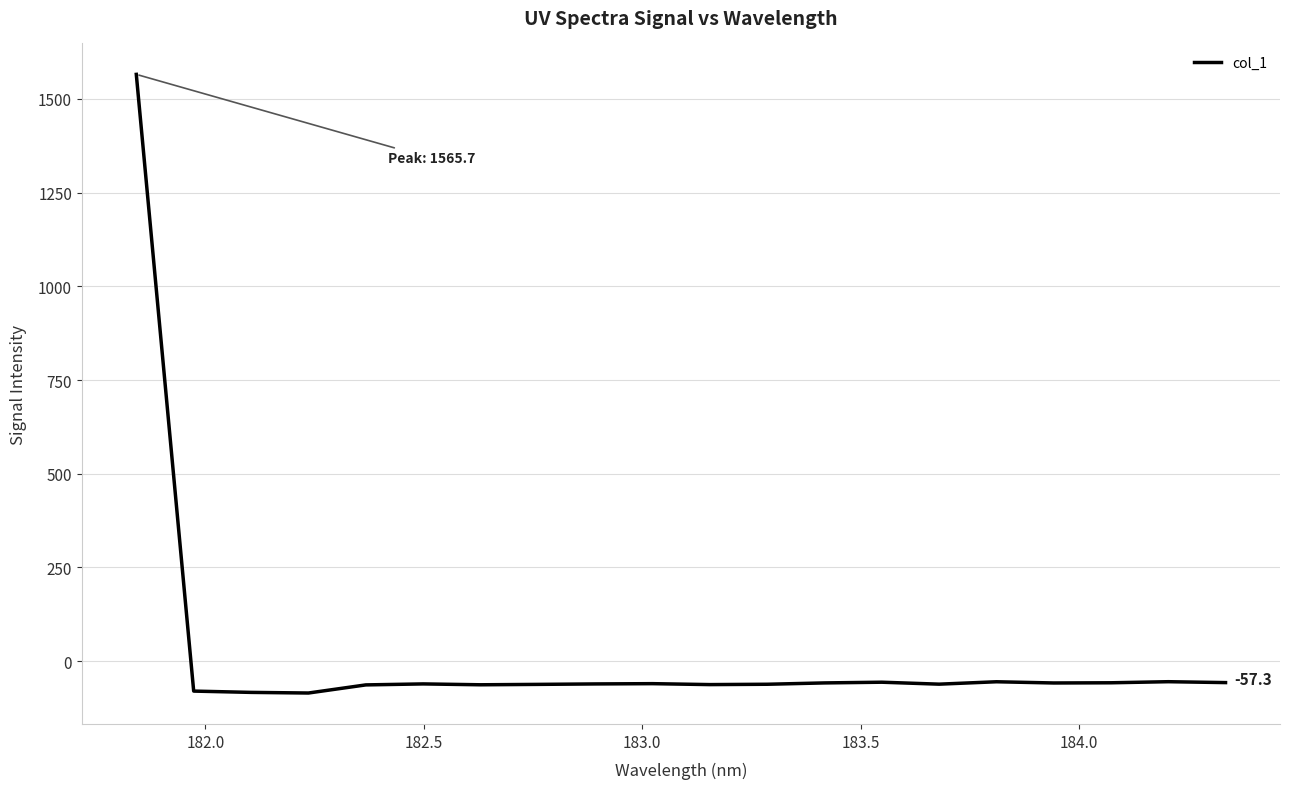

What is the greatest value displayed?

1565.7